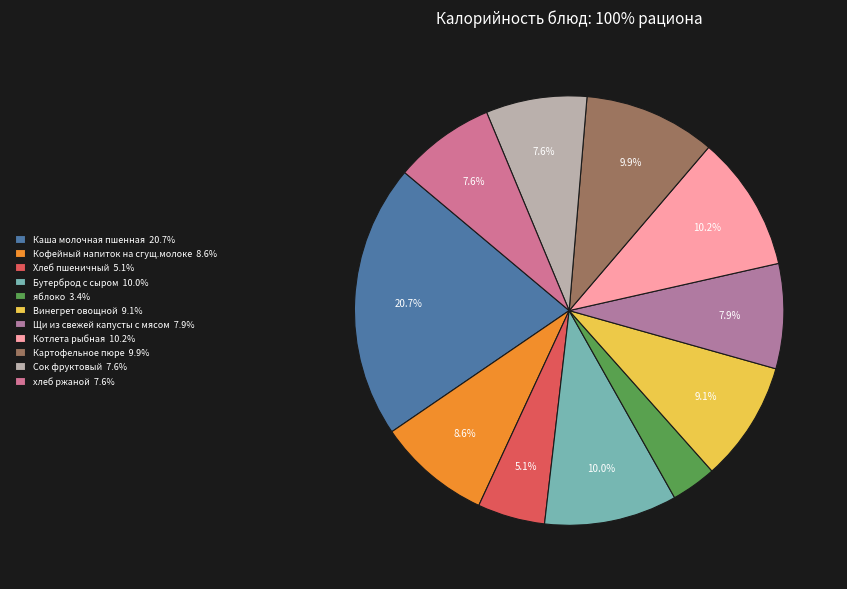

Approximately how many times larger is the value at хлеб ржаной compared to Котлета рыбная?

0.7